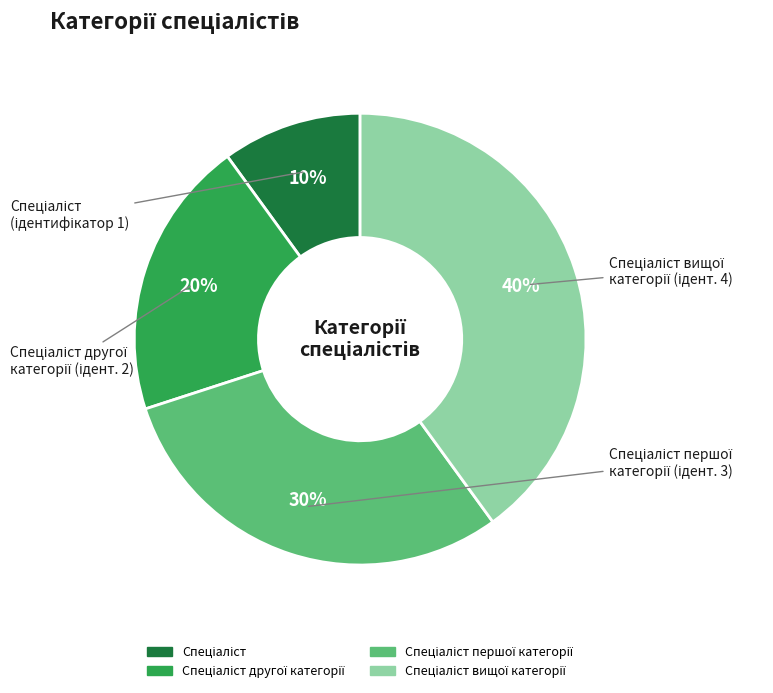

Is there any slice that represents more than half of the pie?

No